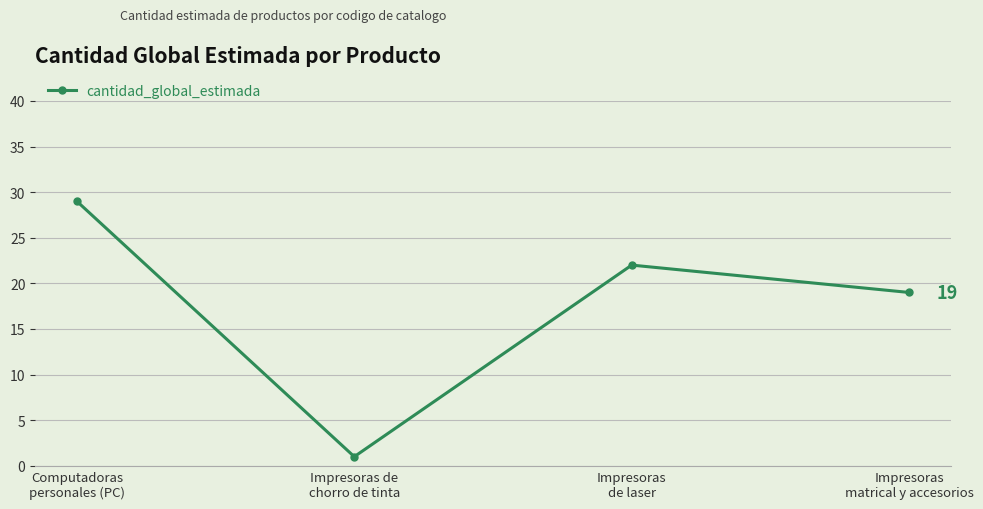

What is the label of the 4th point from the right?

Computadoras
personales (PC)